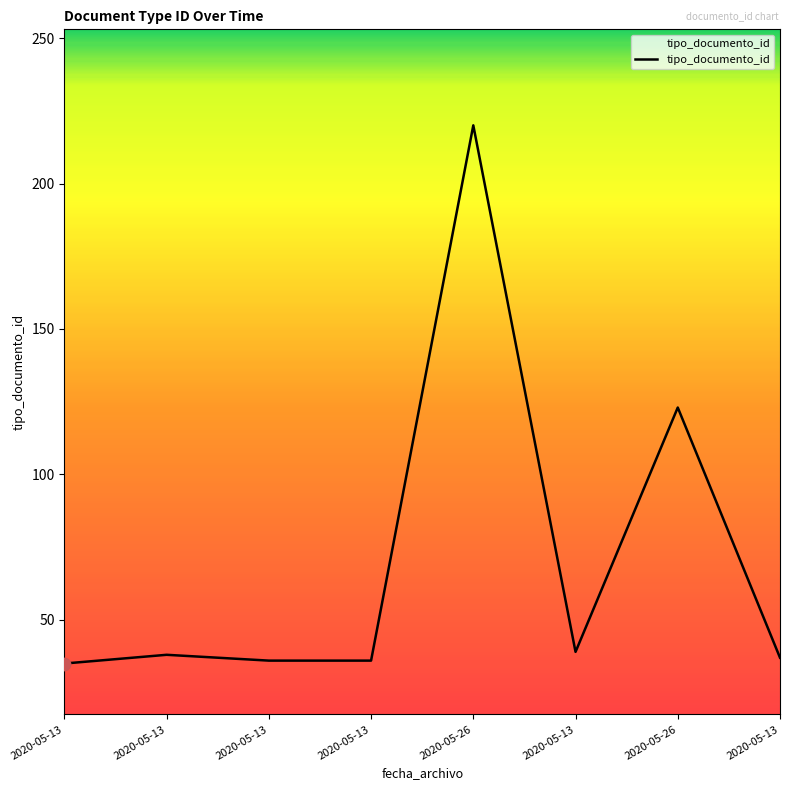

What is the ratio of the value at 2020-05-26 to the value at 2020-05-13?

3.4